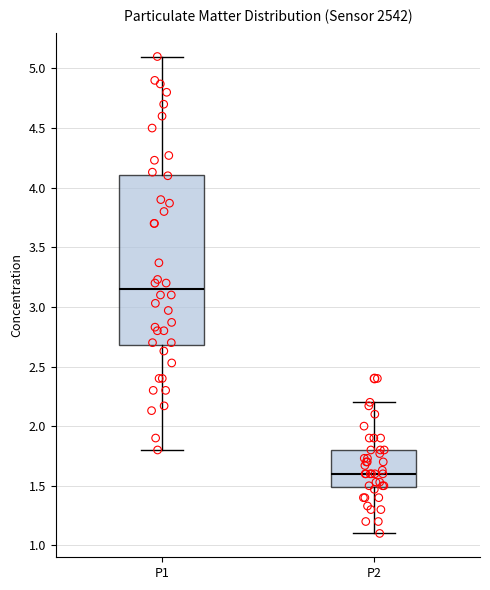

Which box has the lowest median line?

P2